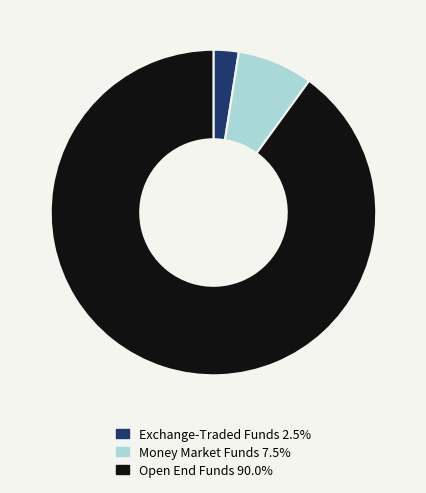

Is there any slice that represents more than half of the pie?

Yes